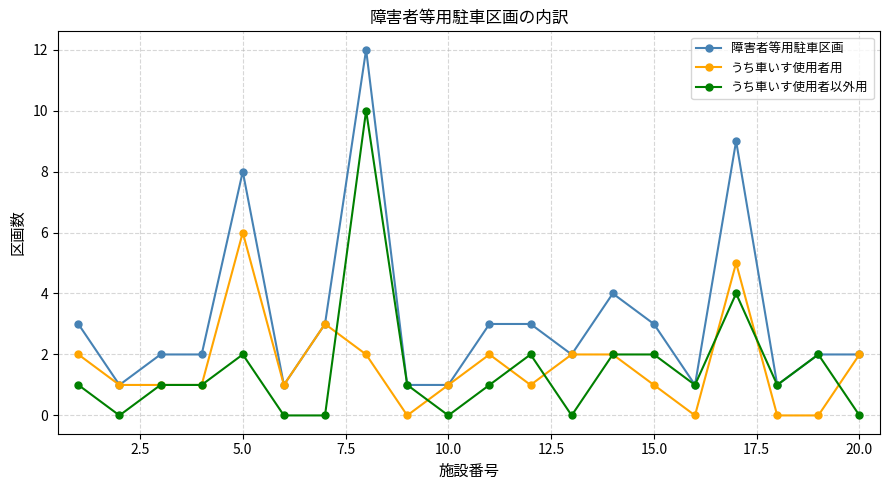

Which series has the largest range (max minus min)?

障害者等用駐車区画